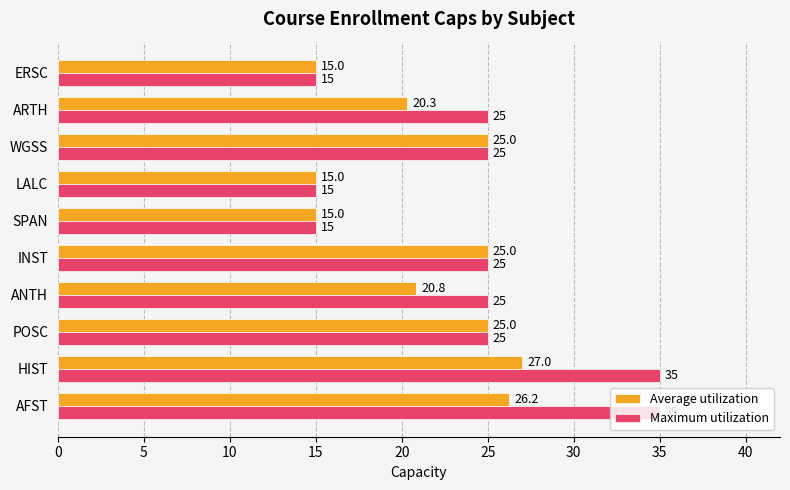

What is the difference between the second highest and second lowest values in the Maximum utilization series?

20.0